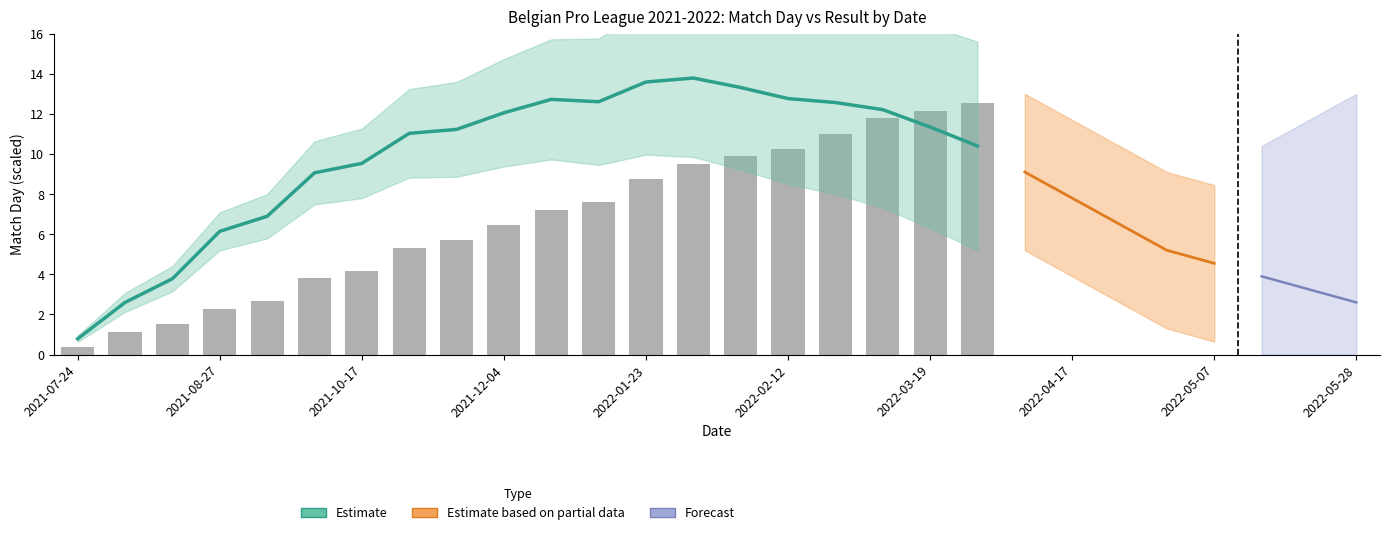

Are the bars grouped side by side (vs. stacked)?

No